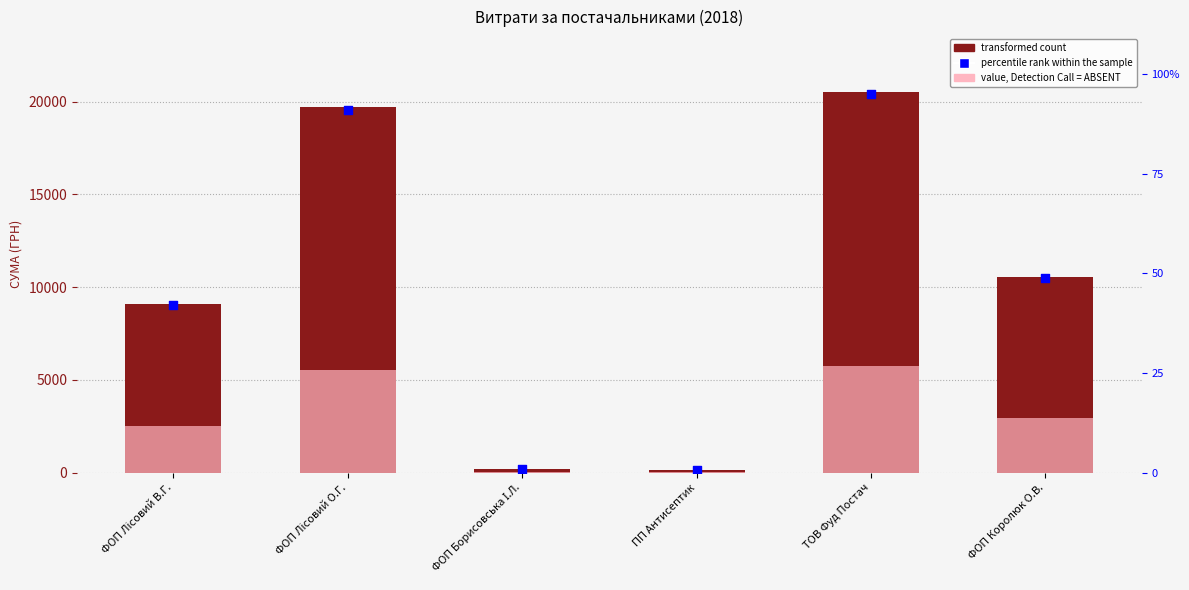

Which series has the largest total across all categories?

transformed count